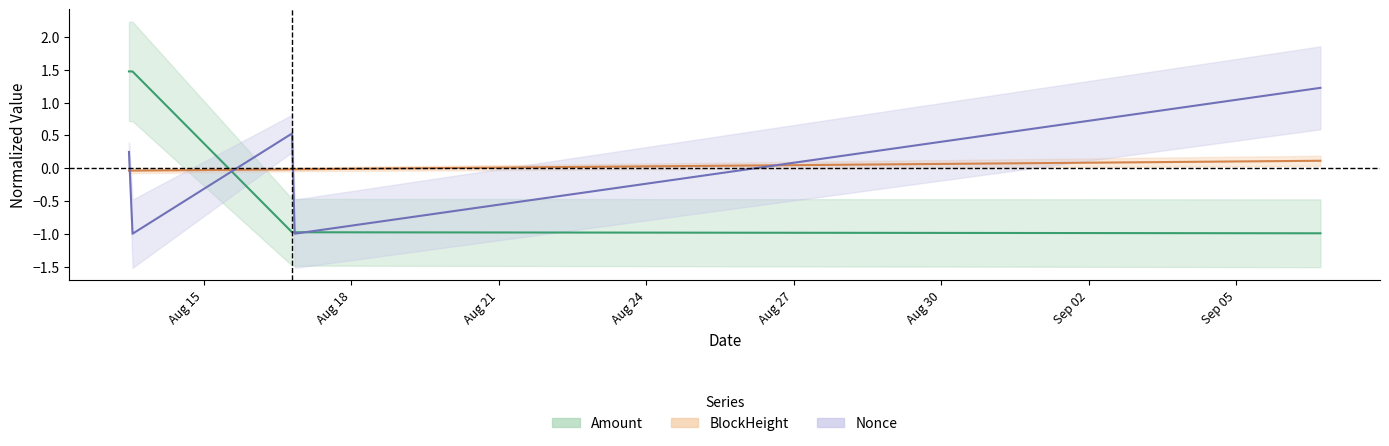

List the labels in order of Amount (center) value, largest first.

Aug 15, Aug 18, Aug 21, Aug 24, Aug 27